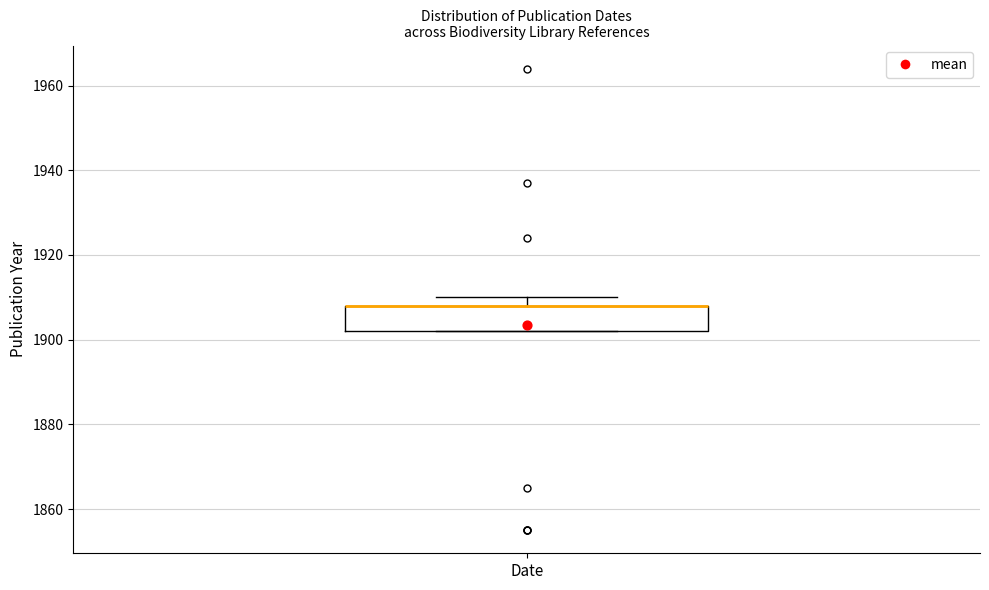

Transcribe this box plot: give where the median line is, the range the box spans, and where the two whiskers end, as read against the y-axis. The values are not printed on the chart, so give them approximately, as read against the axis.

median 1908 (drawn on the box's upper edge), box 1902 to 1908, whiskers 1902 to 1910